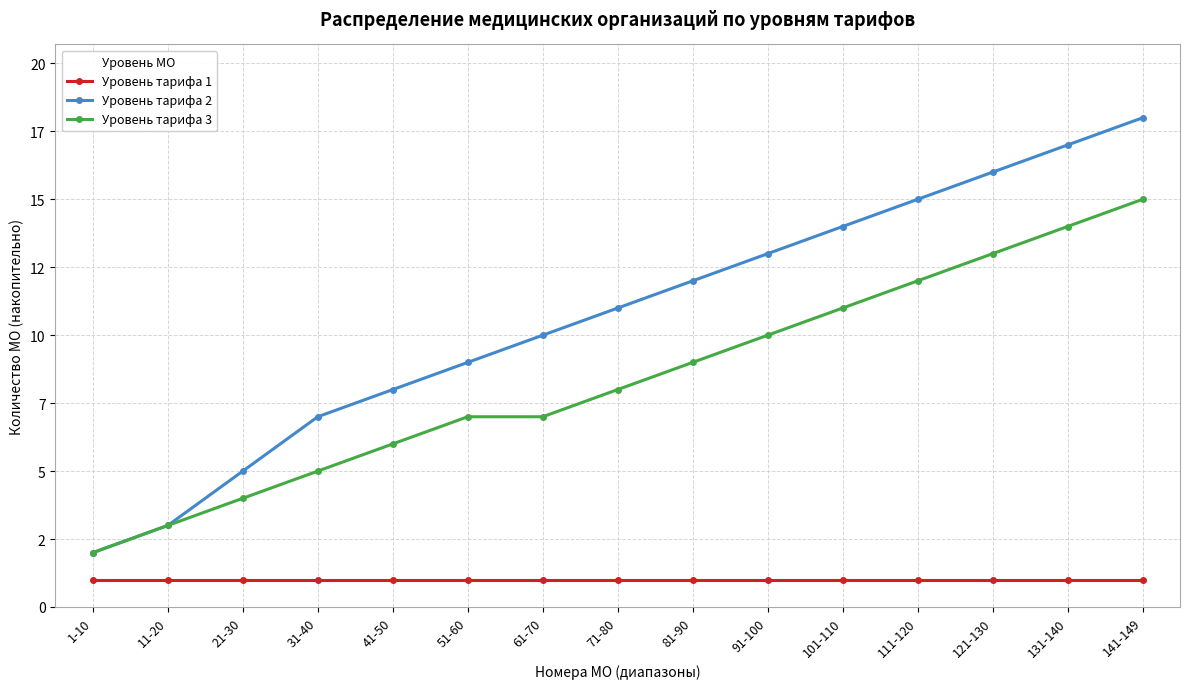

What are all the series names shown in the legend?

Уровень тарифа 1, Уровень тарифа 2, Уровень тарифа 3